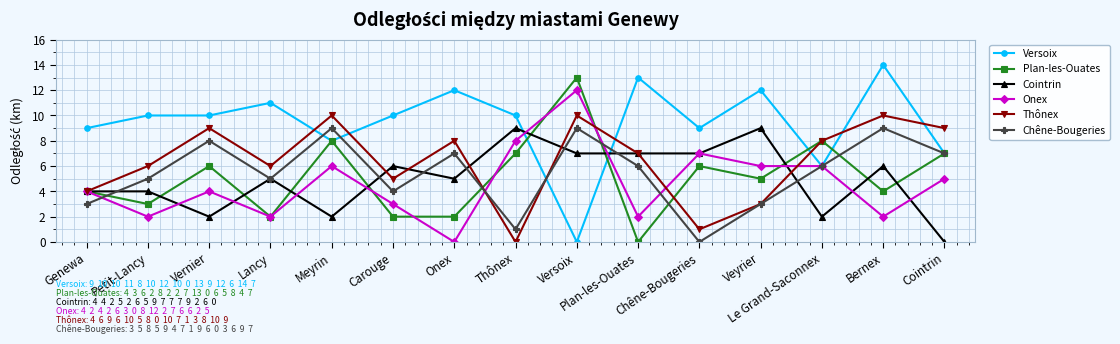

What is the greatest value displayed?

14